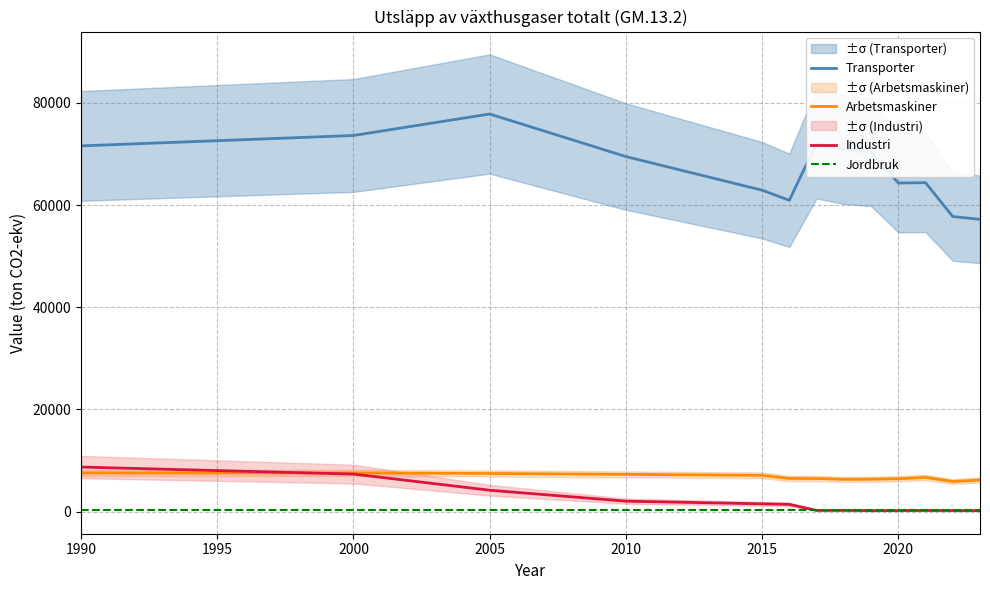

Read the Arbetsmaskiner value at 2020.

6435.6